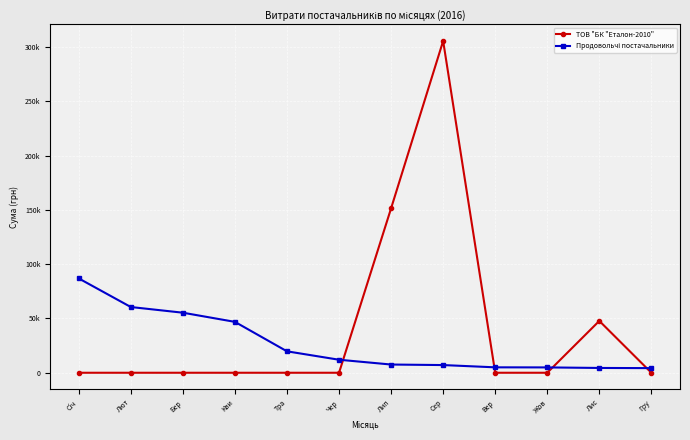

What is the difference between the Продовольчі постачальники values at Кви and Лис?

42438.1